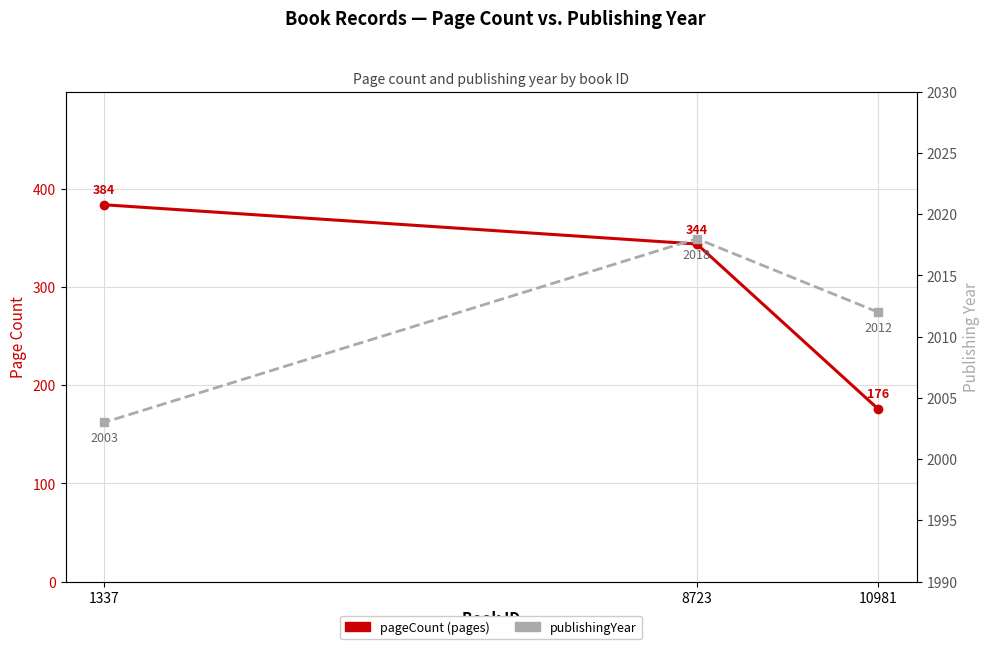

Rank the categories by publishingYear value from highest to lowest.

8723, 10981, 1337